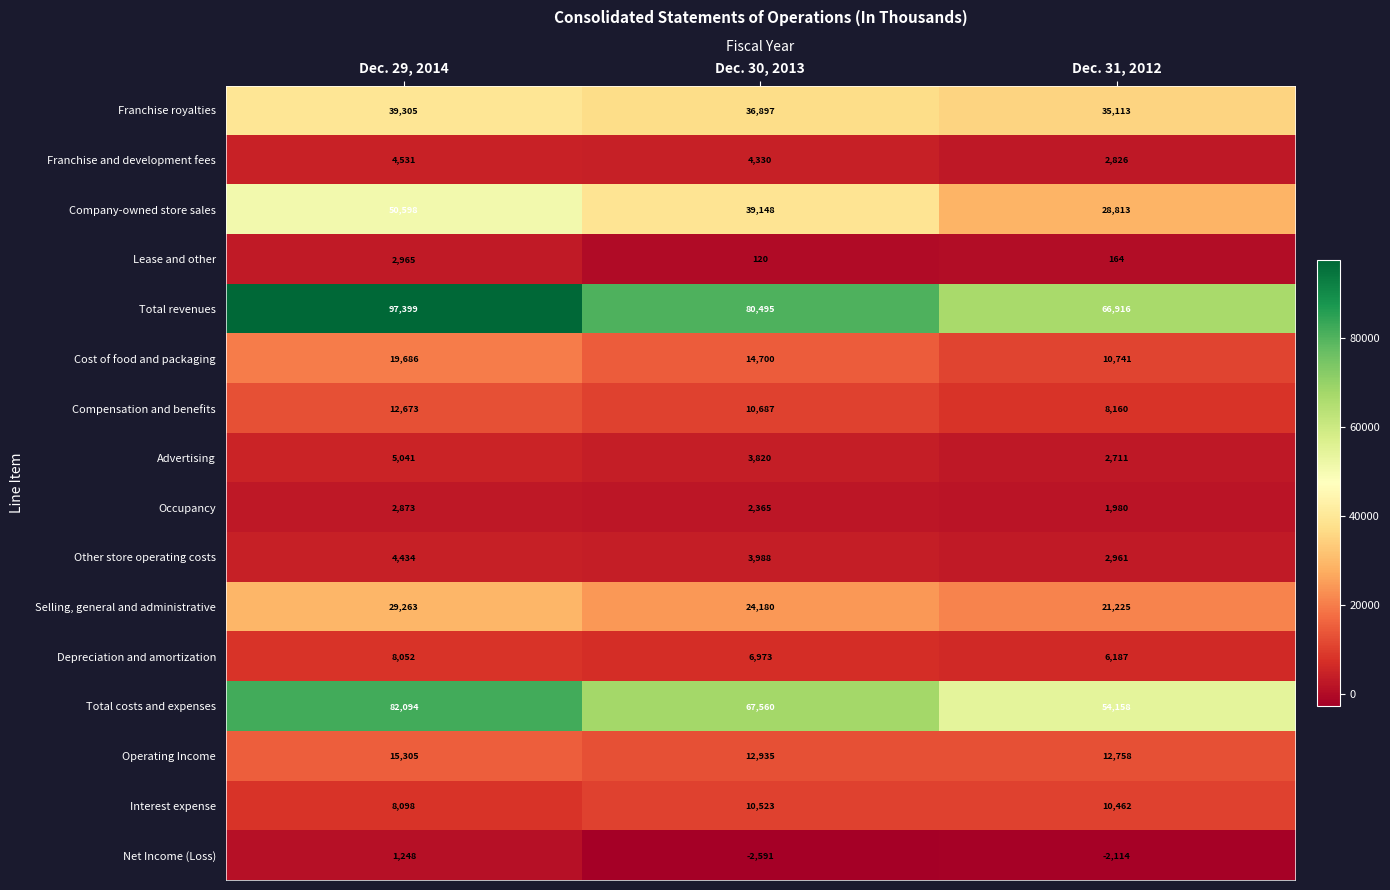

At how many categories does at least one series exceed 19341?

3